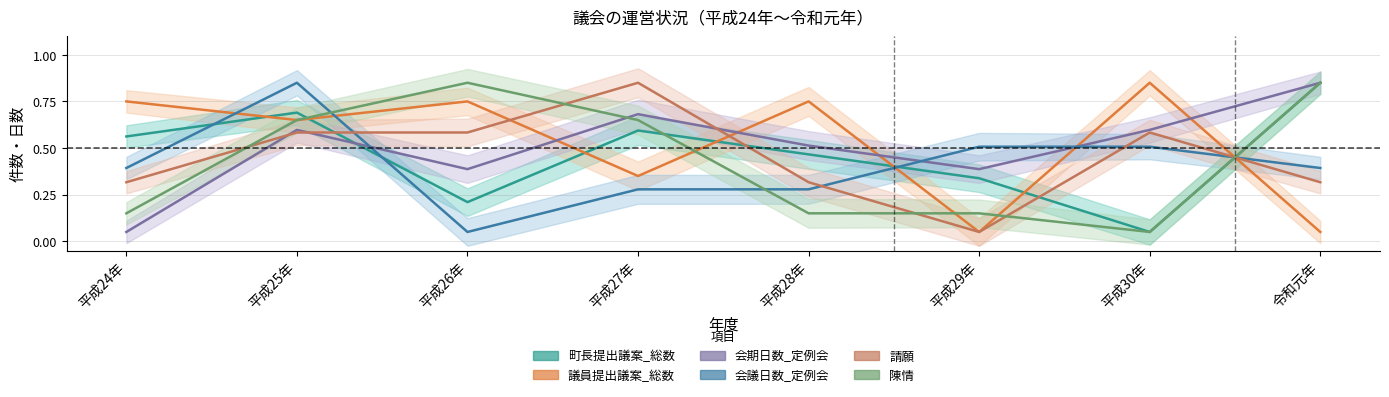

What is the total value across all series at 平成30年?

2.6